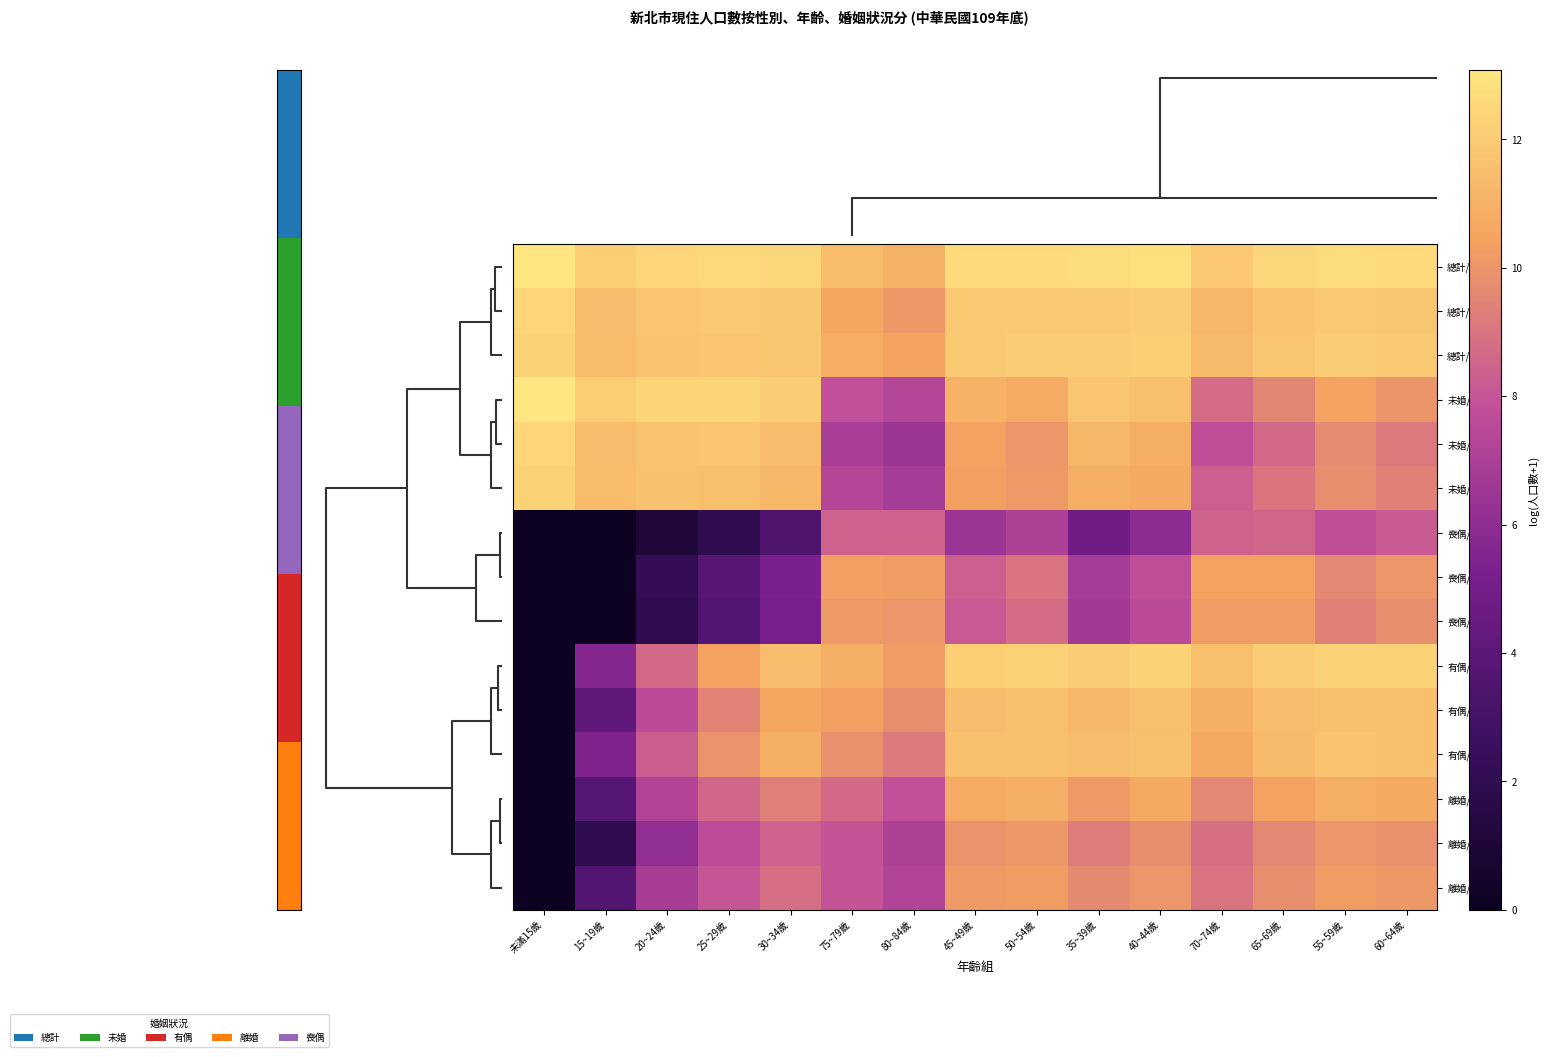

At how many categories does at least one series exceed 1?

15